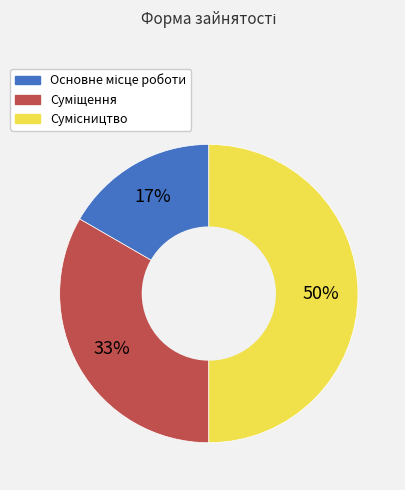

To the nearest percent, what is the difference between the largest and smallest slice percentages?

33%